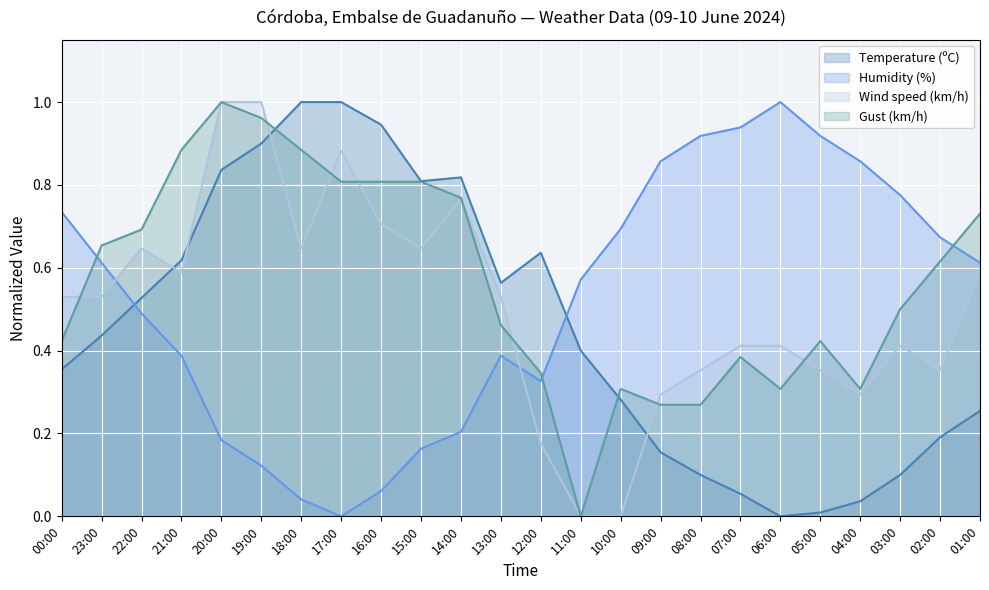

What is the average value of the Temperature (ºC) series?

0.5